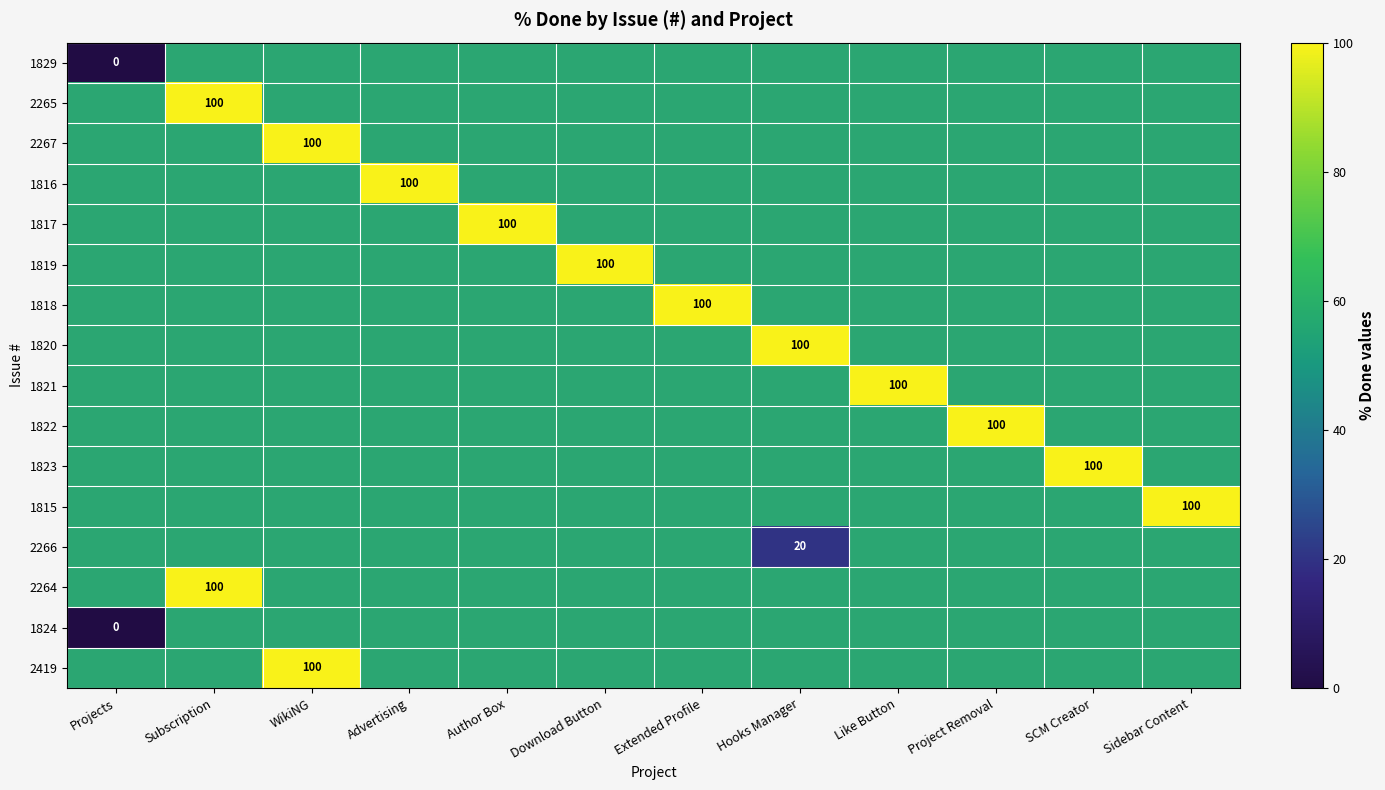

At Like Button, list the series in order from smallest to largest.

1829, 2265, 2267, 1816, 1817, 1819, 1818, 1820, 1822, 1823, 1815, 2266, 2264, 1824, 2419, 1821